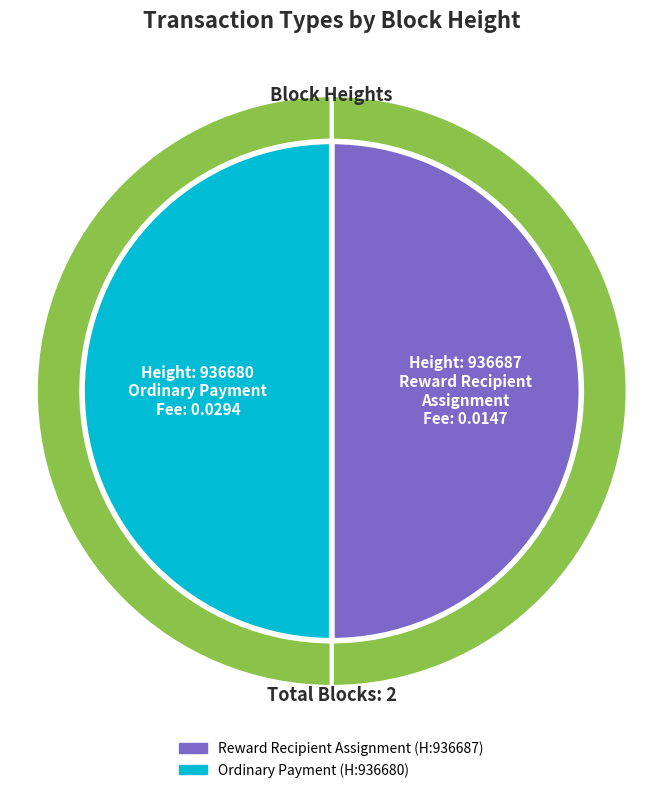

How many slices are in this pie chart?

2